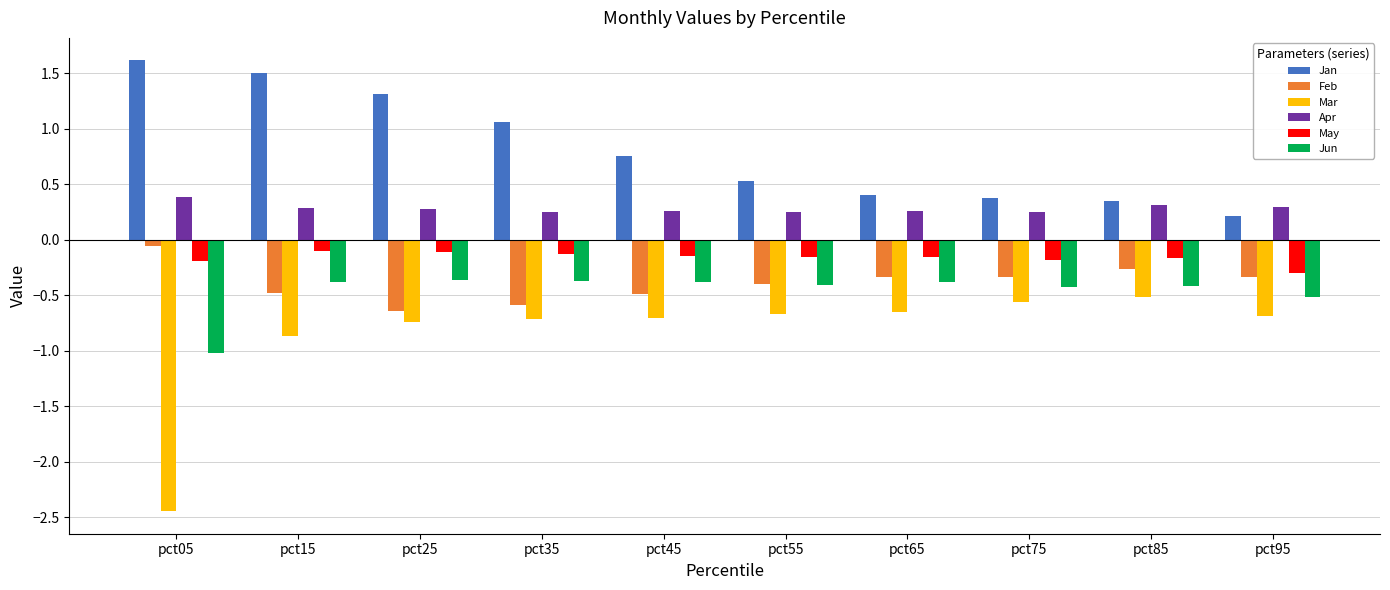

Where is Feb nearest to the value 0?

pct05